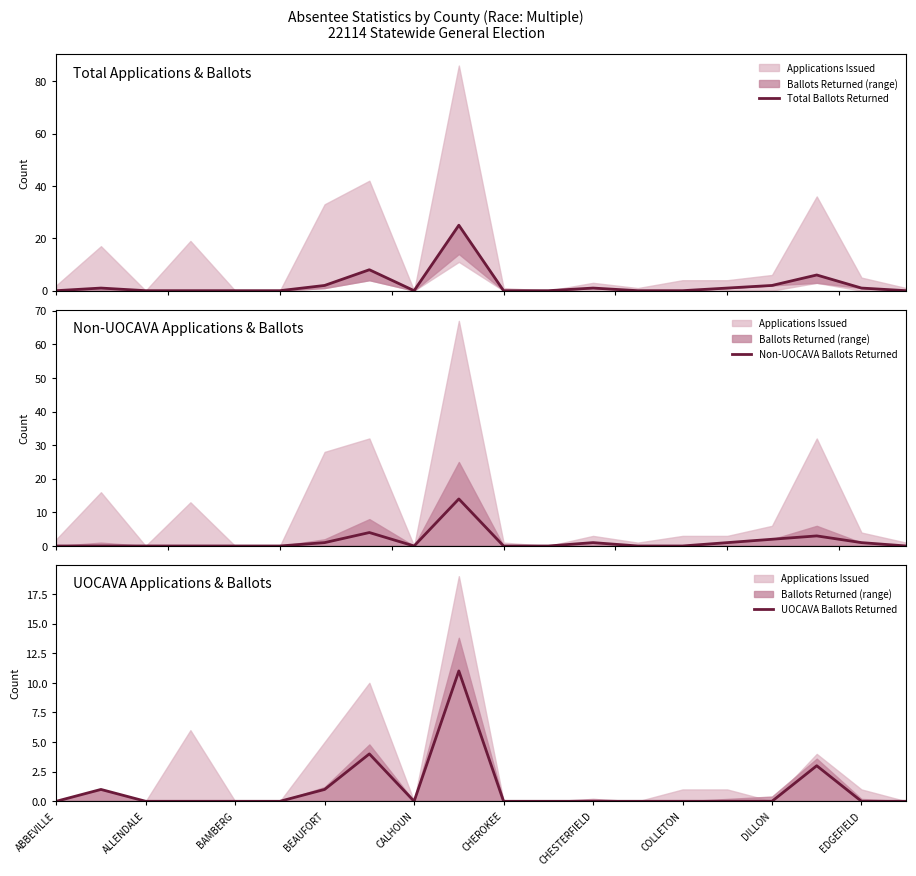

Rank the series at 11 from highest to lowest value.

Total Ballots Returned, Non-UOCAVA Ballots Returned, UOCAVA Ballots Returned